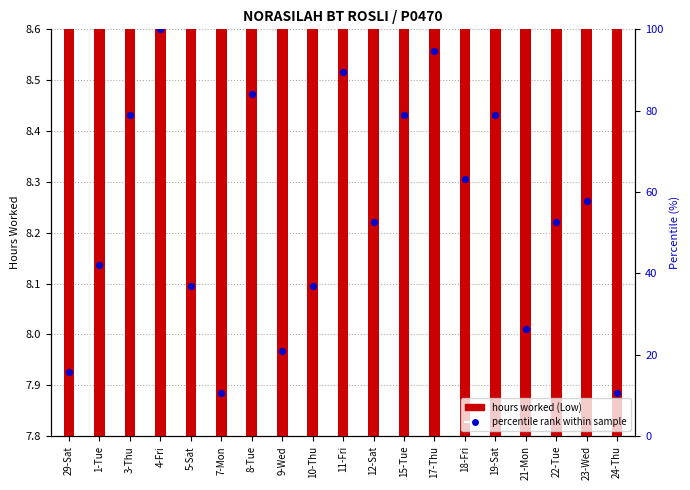

Which series has the widest spread of Y values?

percentile rank within sample